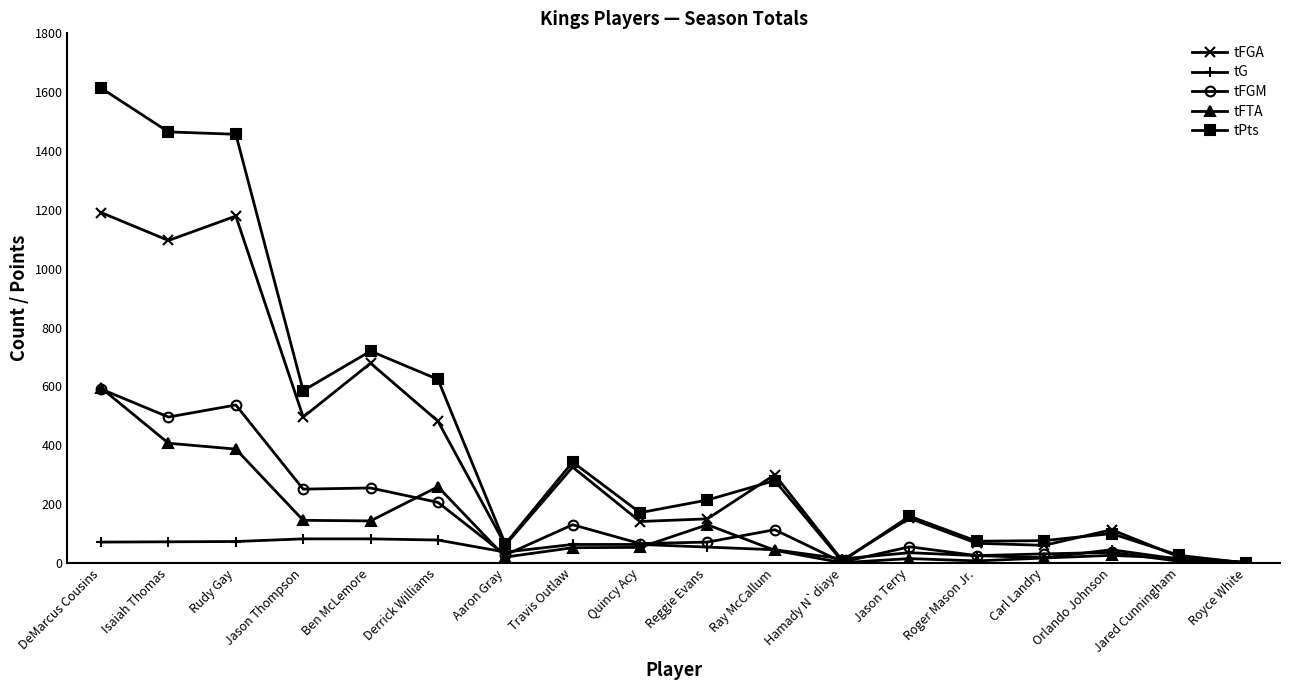

How many lines are shown in the chart?

5